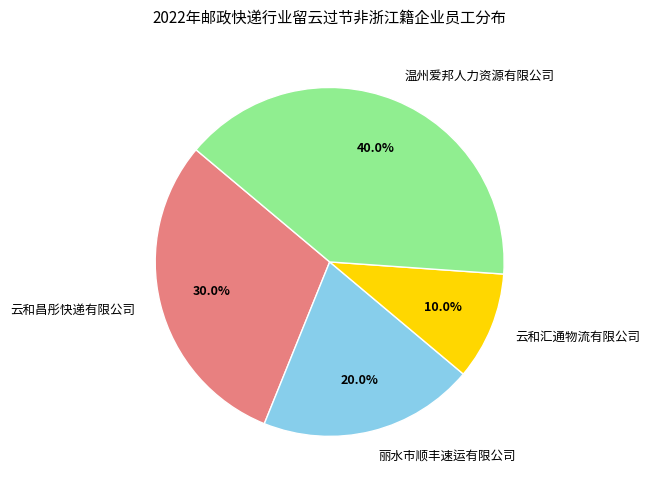

Which category has the smallest portion of the pie?

云和汇通物流有限公司